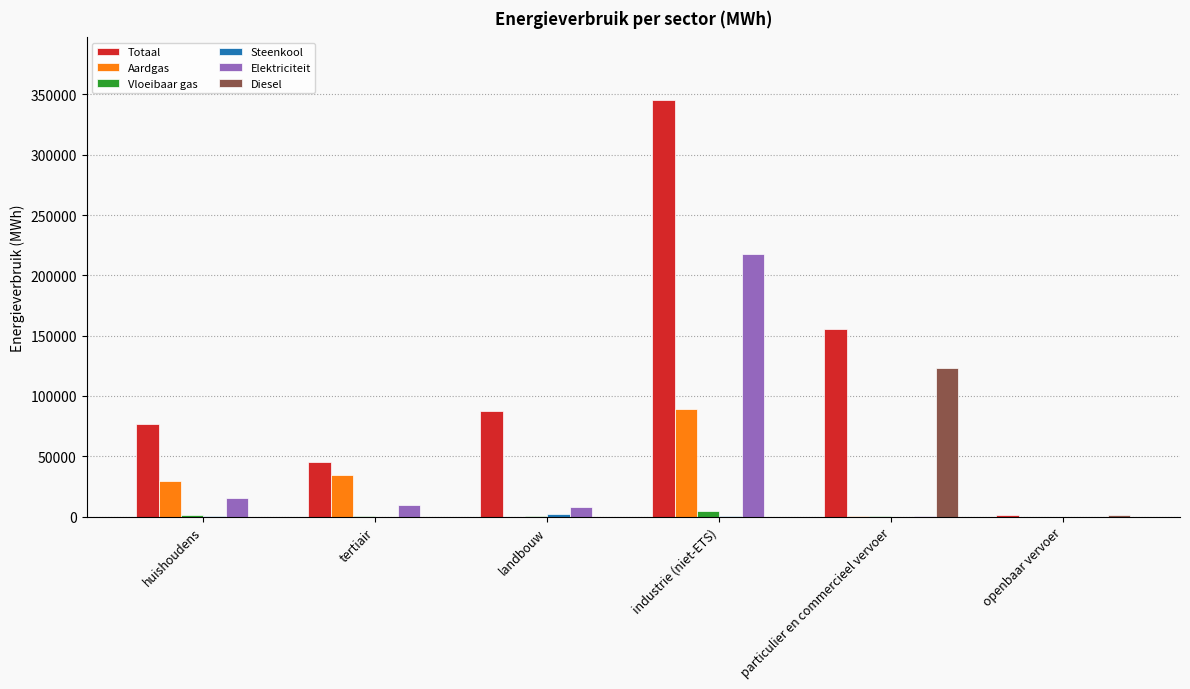

Is the value of Elektriciteit at landbouw greater than the value of Totaal at openbaar vervoer?

Yes